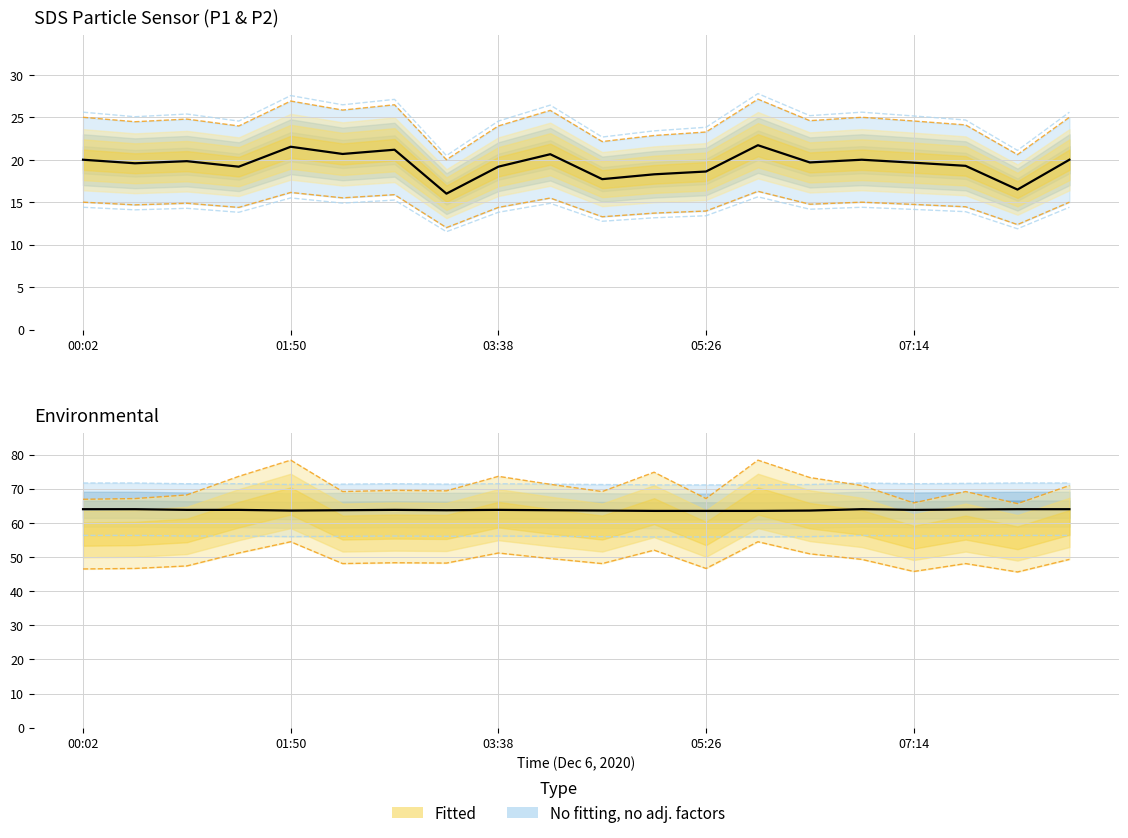

What is the approximate value of Humidity at 5?

63.7